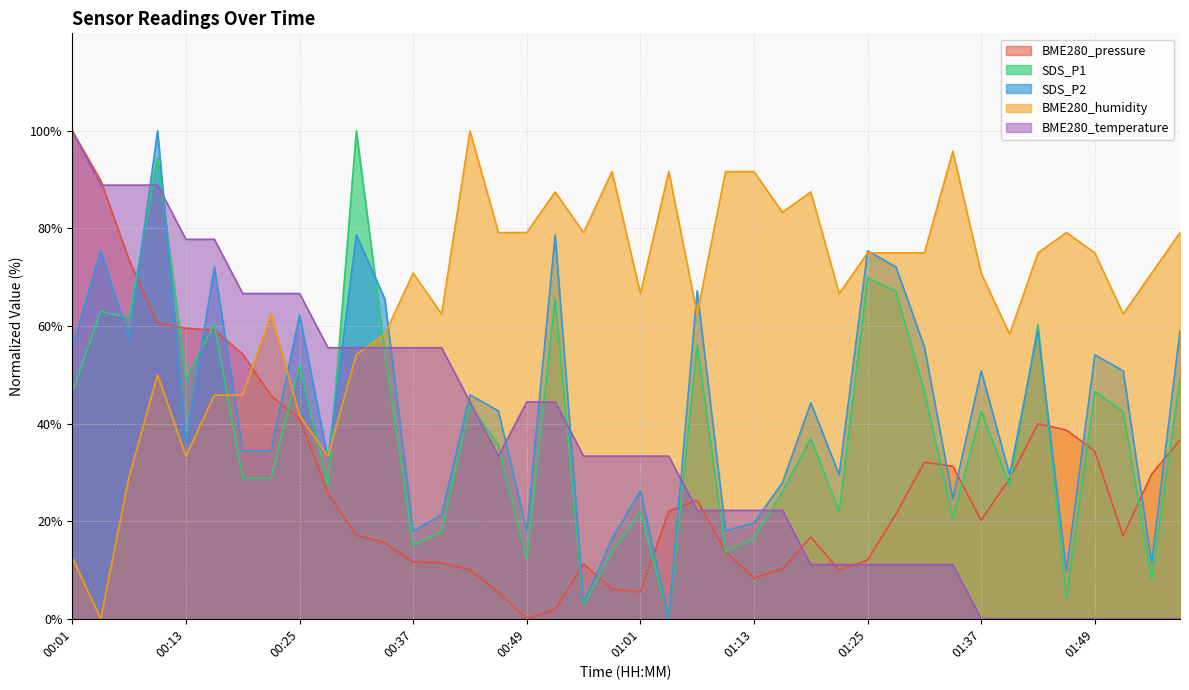

What are all the series names shown in the legend?

BME280_pressure, SDS_P1, SDS_P2, BME280_humidity, BME280_temperature